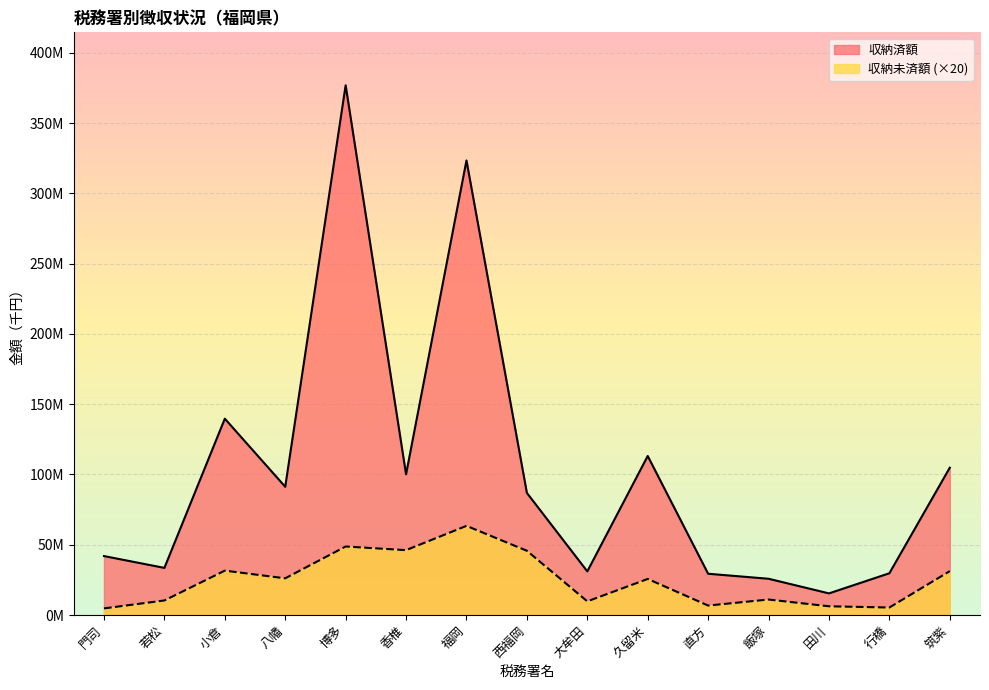

At which category does the chart reach its peak across all series?

博多